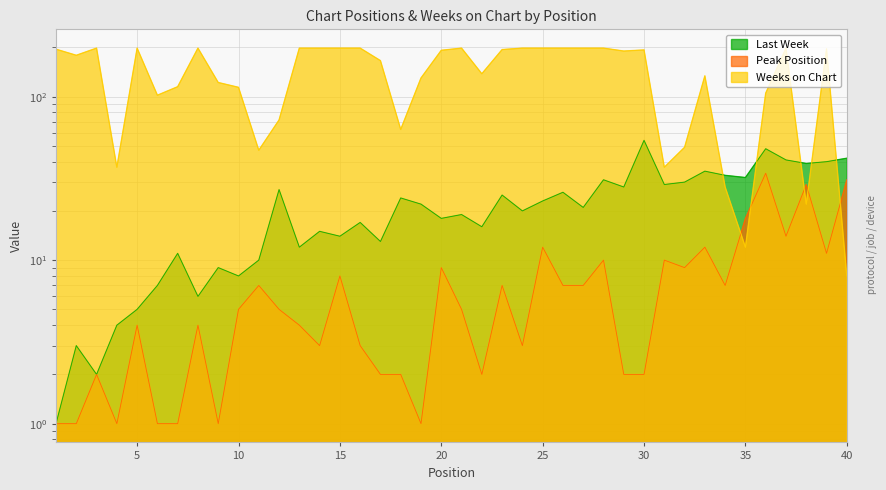

Reading right to left, transcribe all the data shown in this chart.

Last Week: 40=42	39=40	38=39	37=41	36=48	35=32	34=33	33=35	32=30	31=29	30=54	29=28	28=31	27=21	26=26	25=23	24=20	23=25	22=16	21=19	20=18	19=22	18=24	17=13	16=17	15=14	14=15	13=12	12=27	11=10	10=8	9=9	8=6	7=11	6=7	5=5	4=4	3=2	2=3	1=1
Peak Position: 40=31	39=11	38=29	37=14	36=34	35=18	34=7	33=12	32=9	31=10	30=2	29=2	28=10	27=7	26=7	25=12	24=3	23=7	22=2	21=5	20=9	19=1	18=2	17=2	16=3	15=8	14=3	13=4	12=5	11=7	10=5	9=1	8=4	7=1	6=1	5=4	4=1	3=2	2=1	1=1
Weeks on Chart: 40=8	39=196	38=22	37=198	36=105	35=12	34=28	33=134	32=49	31=37	30=193	29=190	28=198	27=198	26=198	25=198	24=198	23=194	22=138	21=198	20=192	19=130	18=63	17=166	16=198	15=198	14=198	13=198	12=72	11=47	10=114	9=122	8=198	7=115	6=102	5=198	4=37	3=198	2=179	1=195